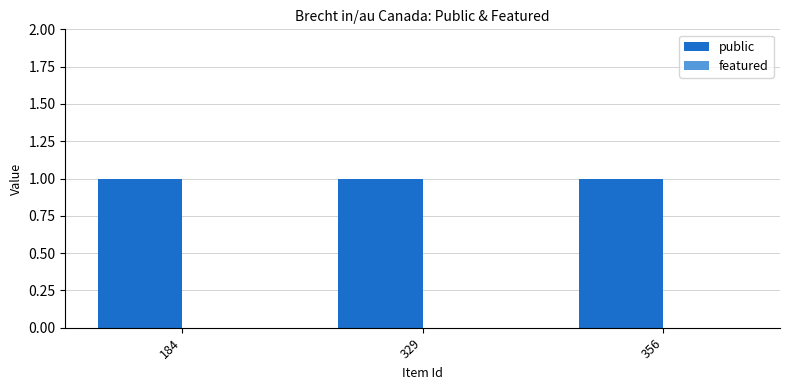

What is the value of the public bar at the 3rd from the left?

1